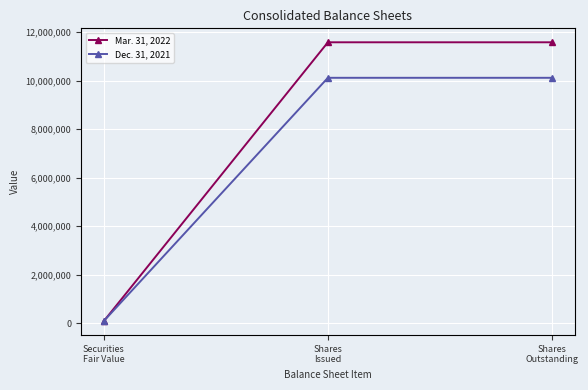

What is the highest value of the Dec. 31, 2021 series?

10115945